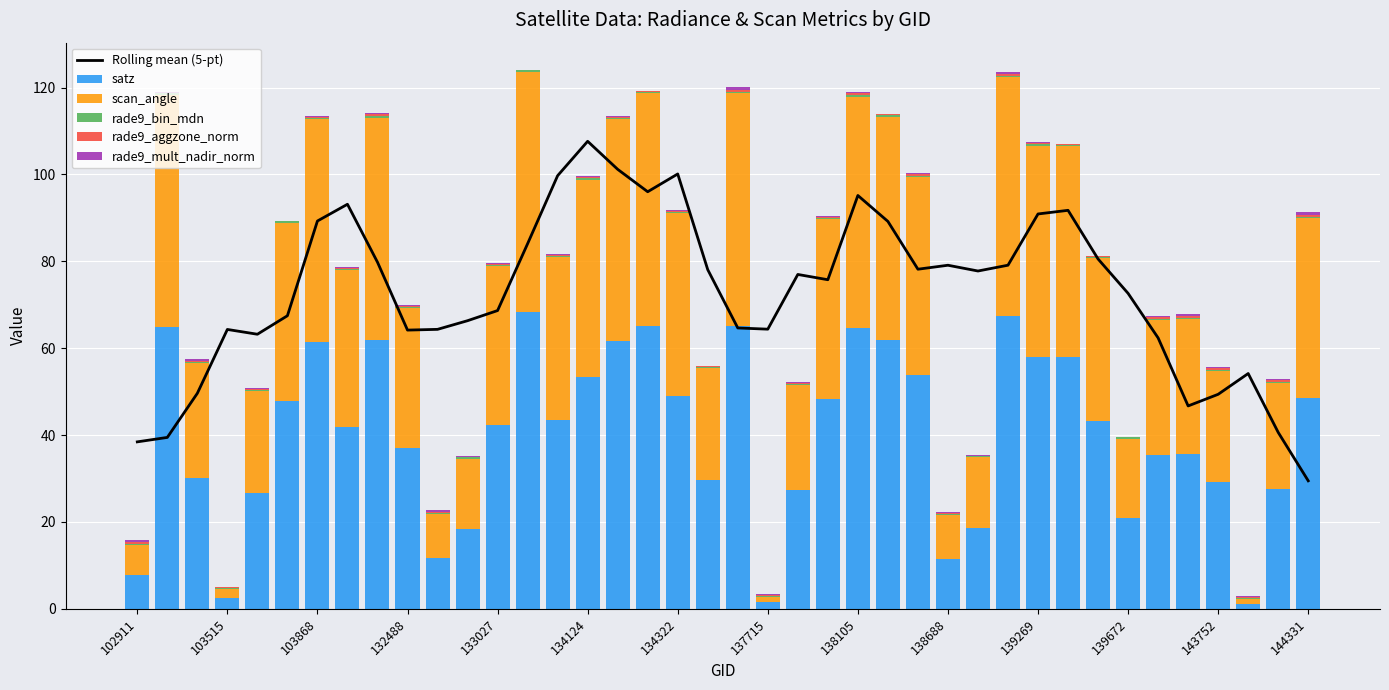

What is the highest value of the satz series?

68.2